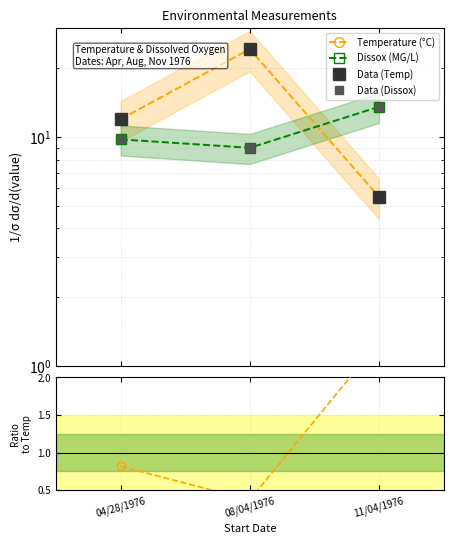

What is the value of the Data (Temp) point at the 2nd from the left?

24.3